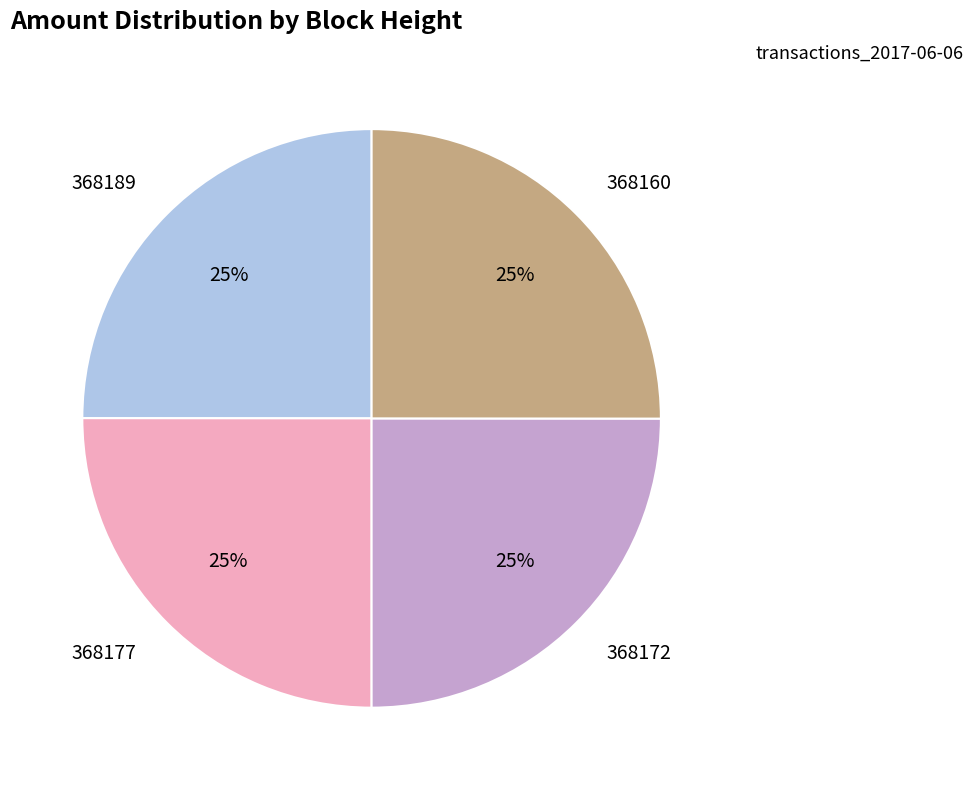

Is there a majority slice in this chart?

No